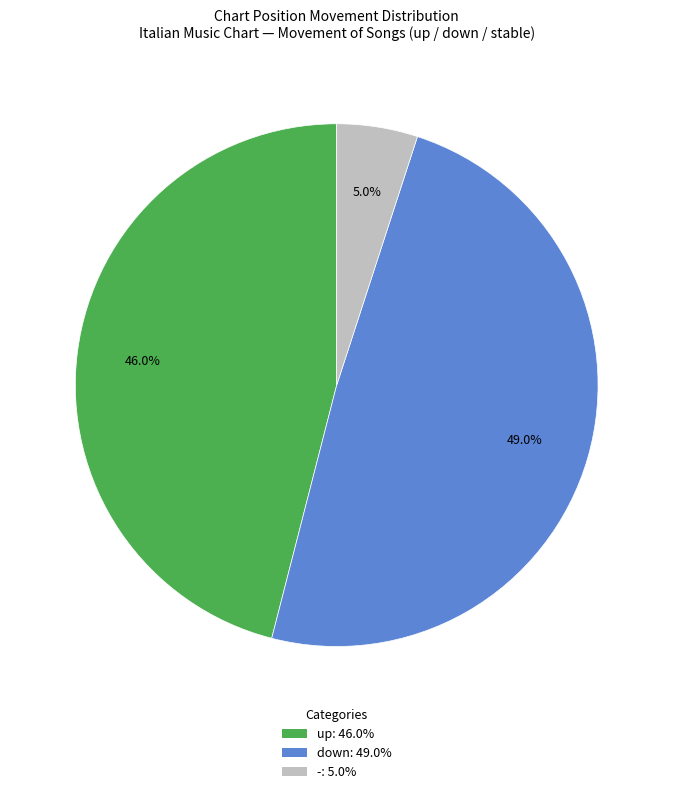

Between - and up, which is larger?

up